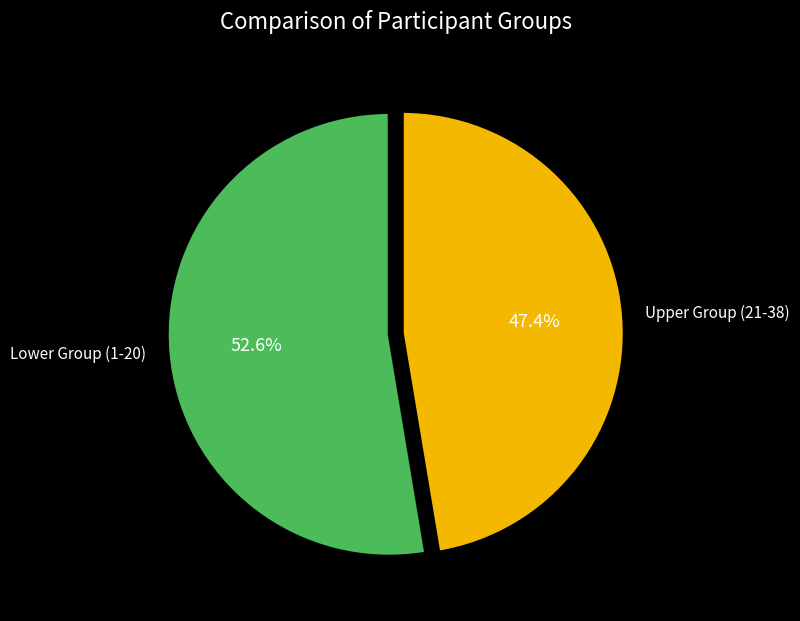

What is the ratio of the value at Lower Group (1-20) to the value at Upper Group (21-38)?

1.1